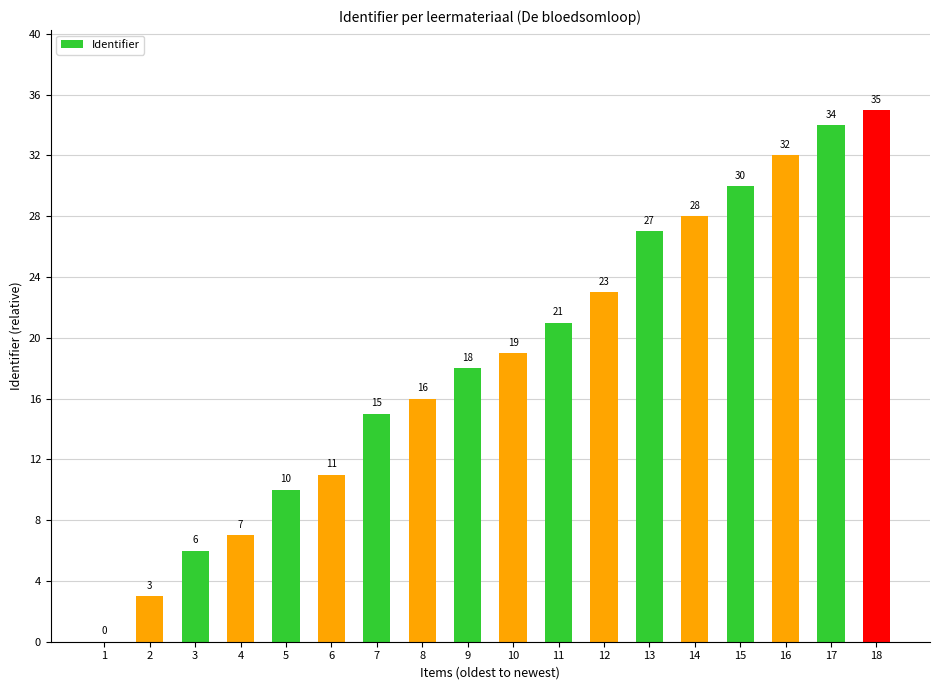

What is the sum of the values at 10 and 14?

47